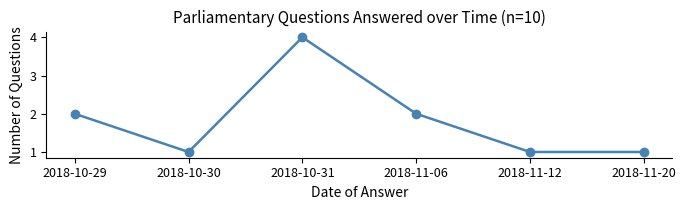

At which category does the chart reach its peak across all series?

2018-10-31